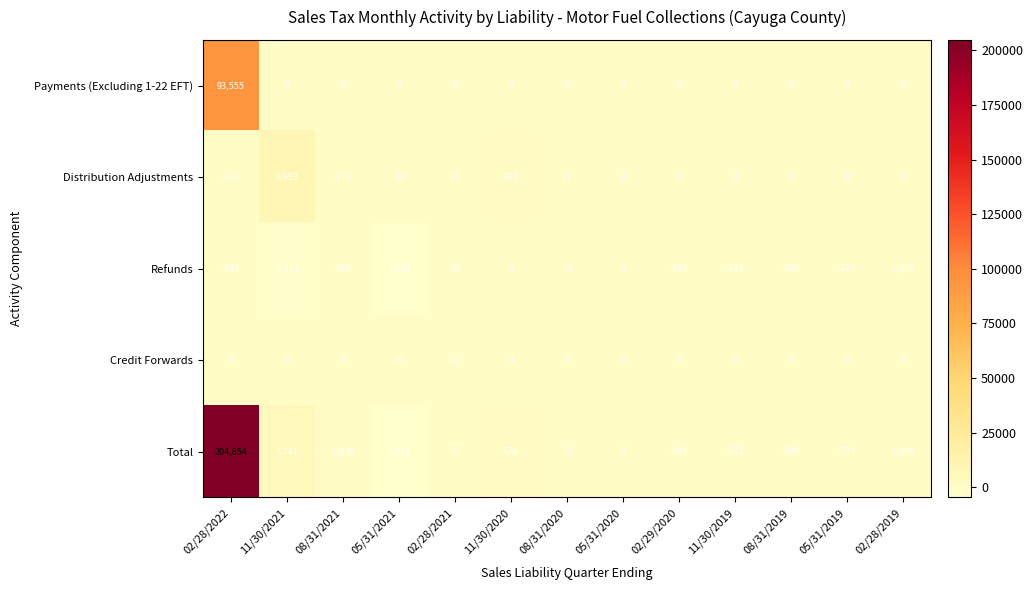

At which label does Refunds first exceed -690?

02/28/2022